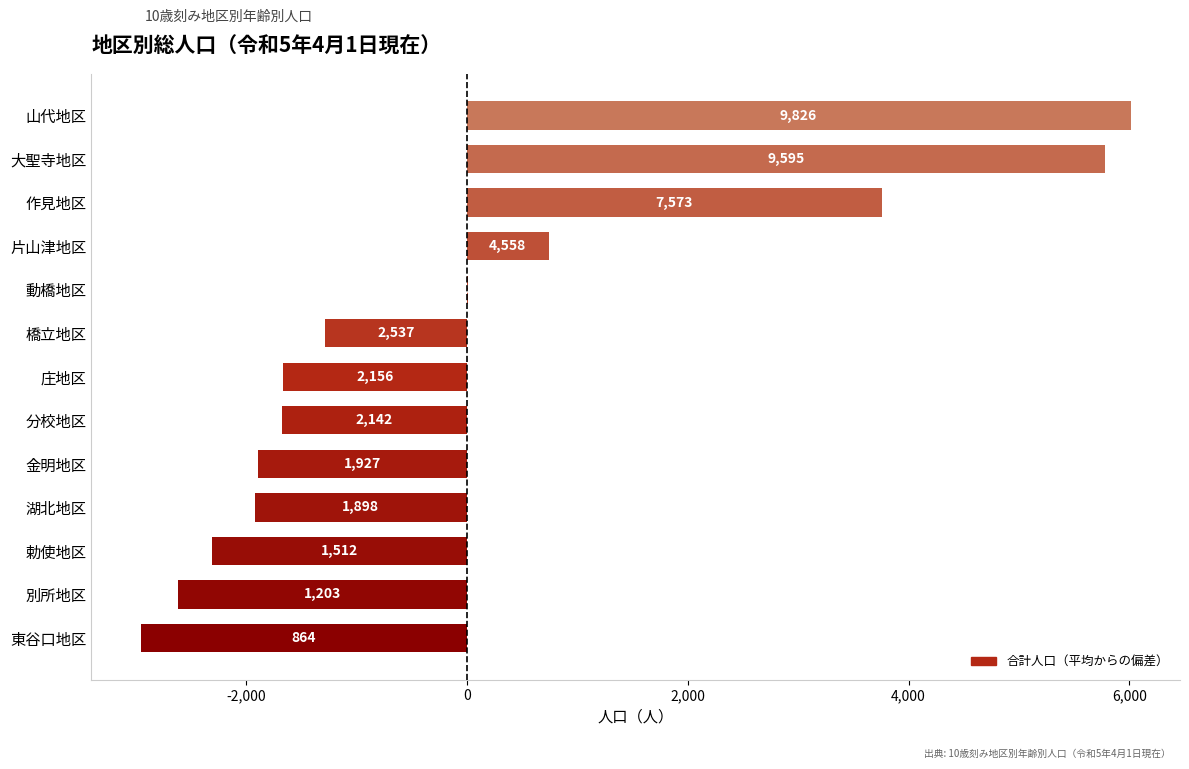

Where does the data first go above -1660?

橋立地区